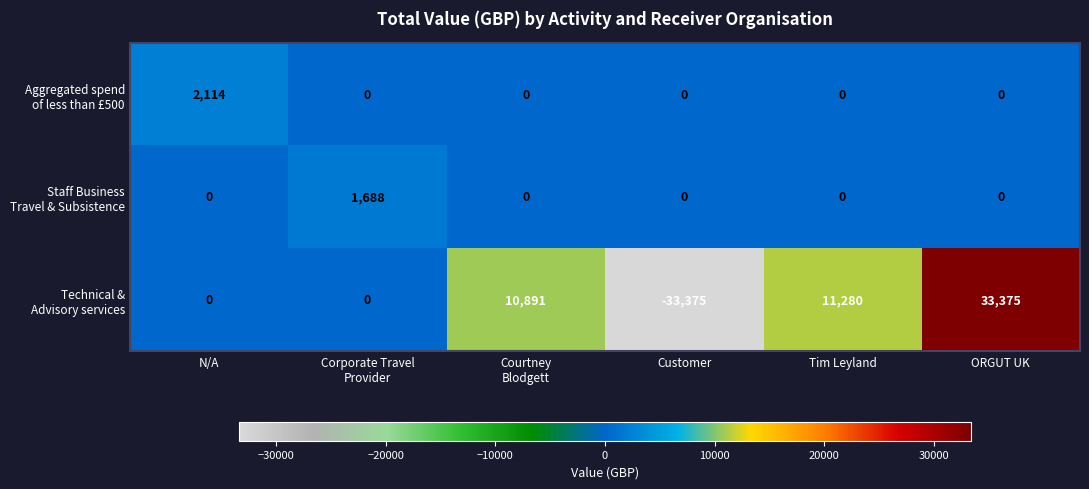

What is the spread (max minus min) of values at Tim Leyland?

11280